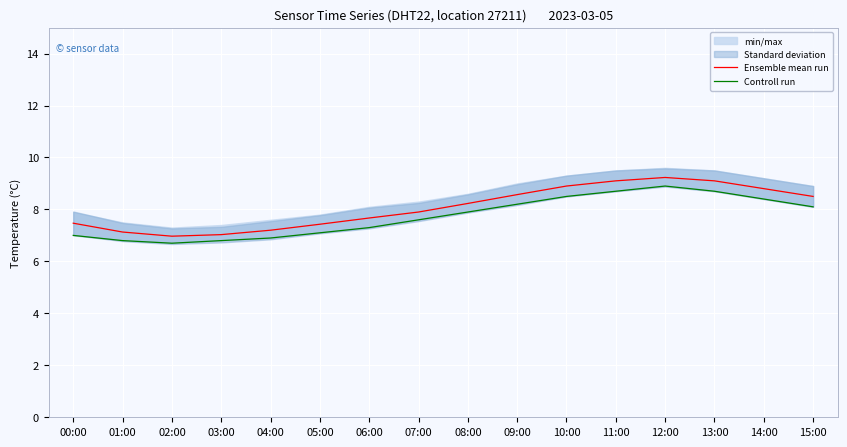

Which has a higher value, 04:00 or 08:00?

08:00